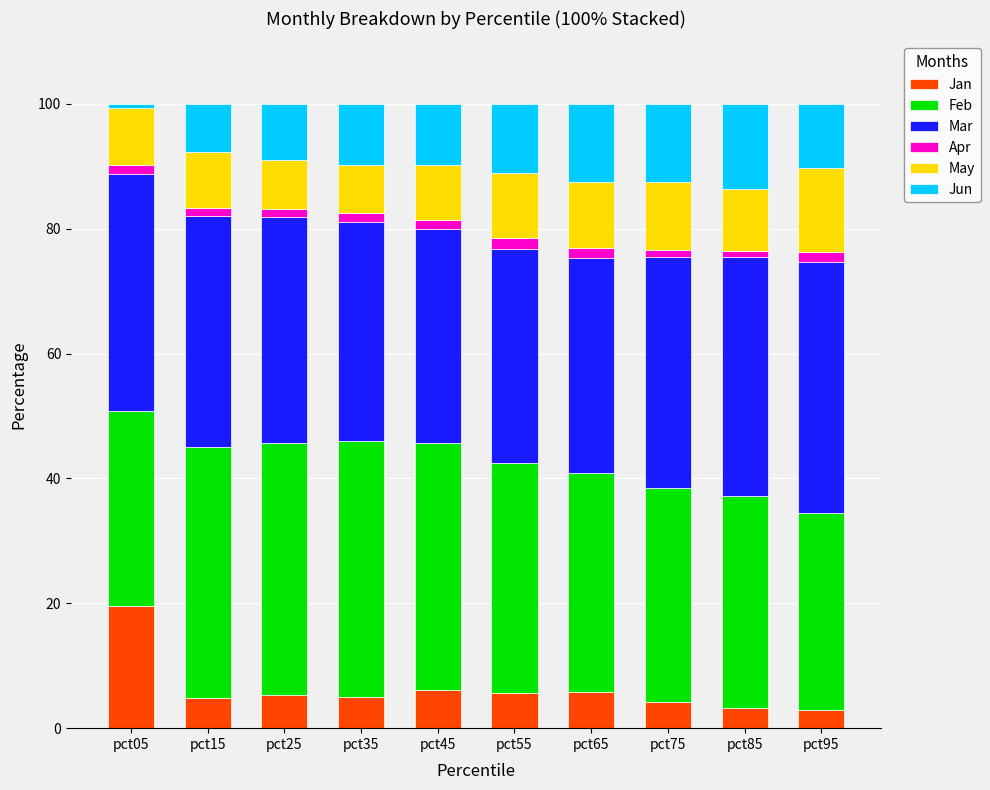

What is the highest value of the Jan series?

19.5